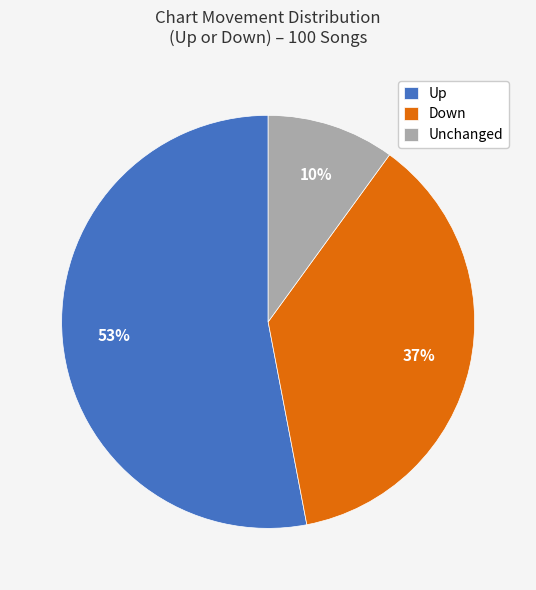

The Unchanged slice represents 1% of the pie. True or false?

False